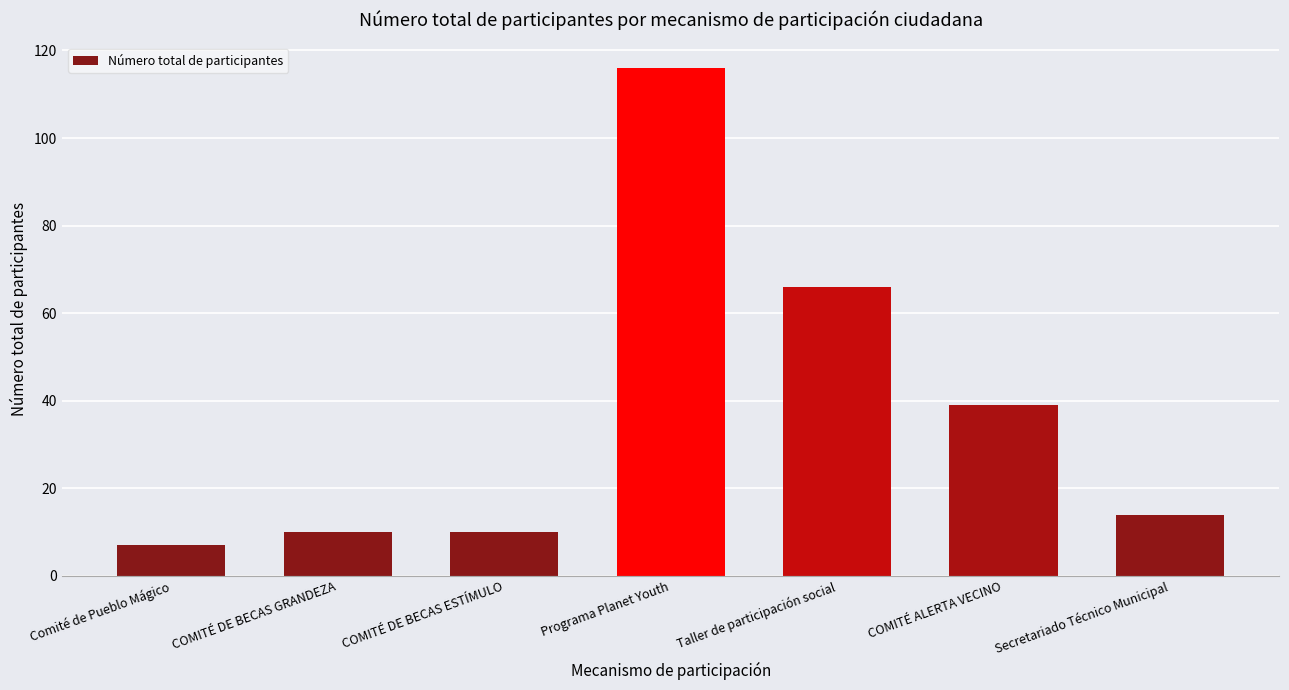

What is the difference between the second highest and second lowest values?

56